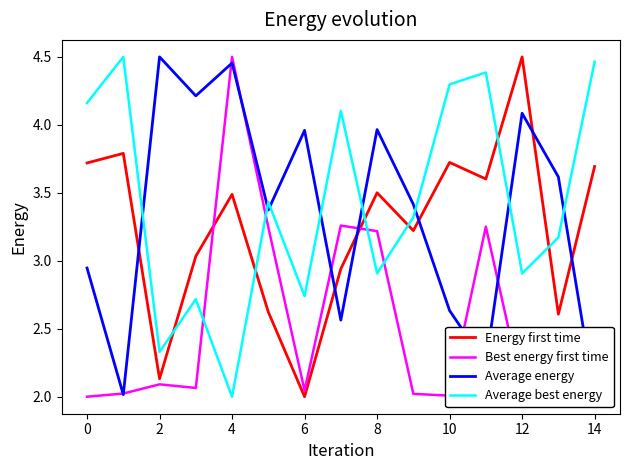

Which series has the largest range (max minus min)?

Energy first time